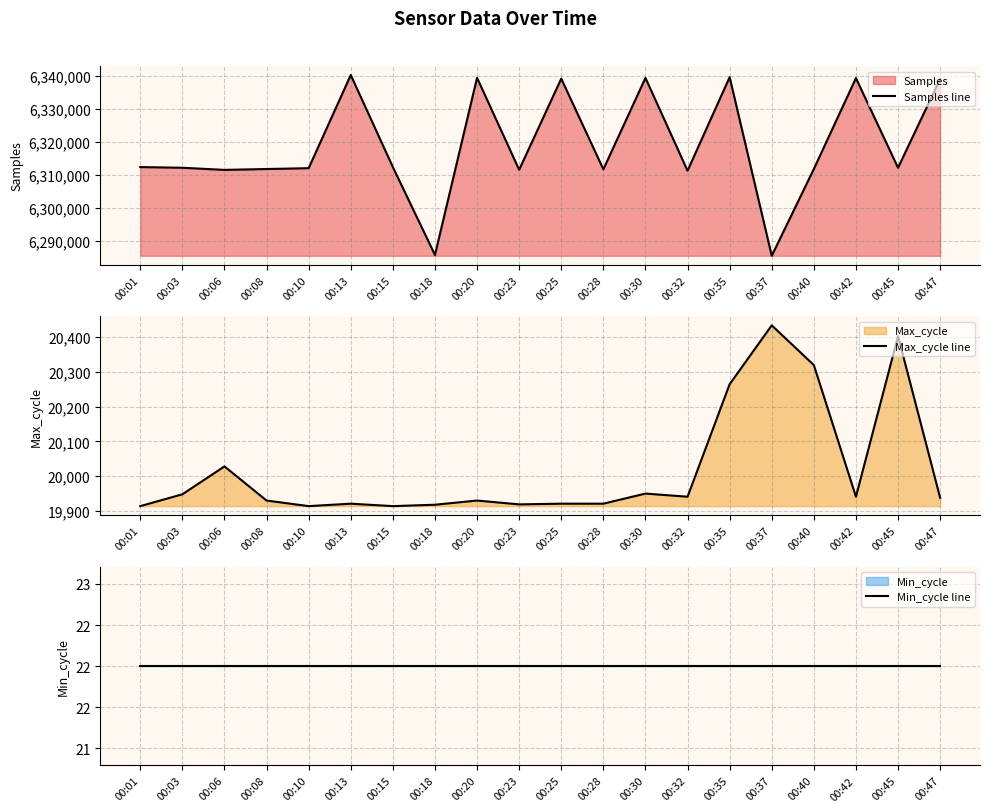

Reading left to right, transcribe all the data shown in this chart.

Samples line: 6312292	6312090	6311442	6311706	6311960	6340161	6312298	6285688	6339328	6311478	6339065	6311614	6339286	6311194	6339515	6285435	6311711	6339234	6312089	6338975
Max_cycle line: 19914	19948	20028	19930	19914	19921	19914	19918	19930	19919	19921	19921	19950	19941	20264	20433	20319	19941	20402	19938
Min_cycle line: 22	22	22	22	22	22	22	22	22	22	22	22	22	22	22	22	22	22	22	22